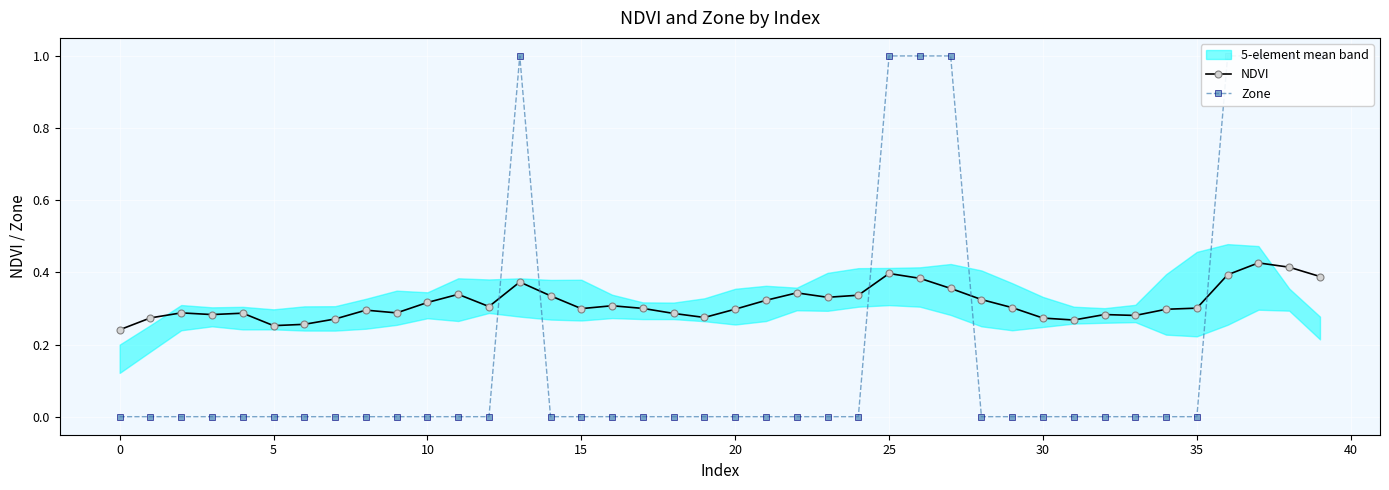

How many times do NDVI and Zone cross each other?

5